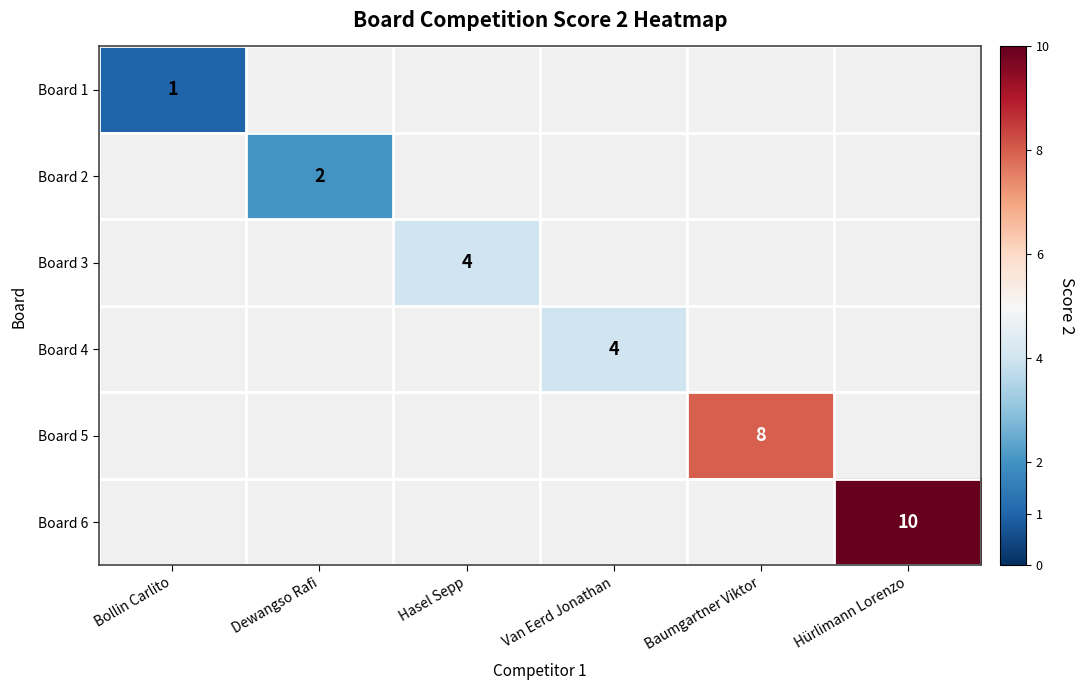

Is it true that Board 2 equals 3 at Dewangso Rafi?

False